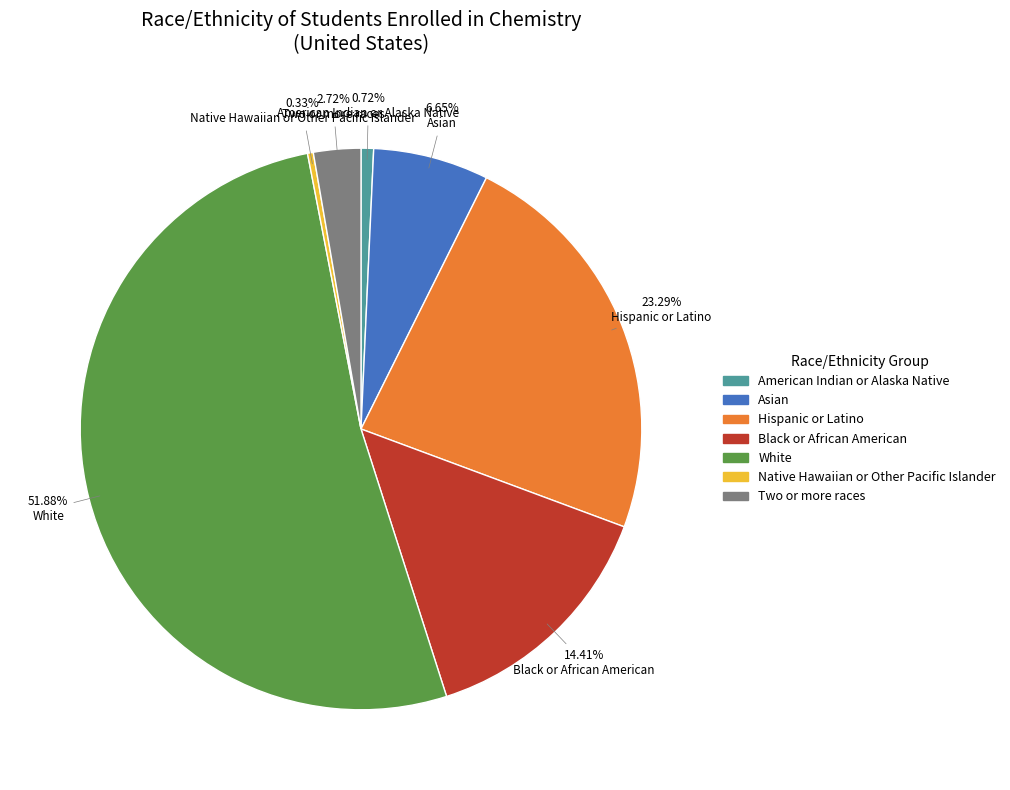

Is the sum of White and Black or African American greater than half?

Yes